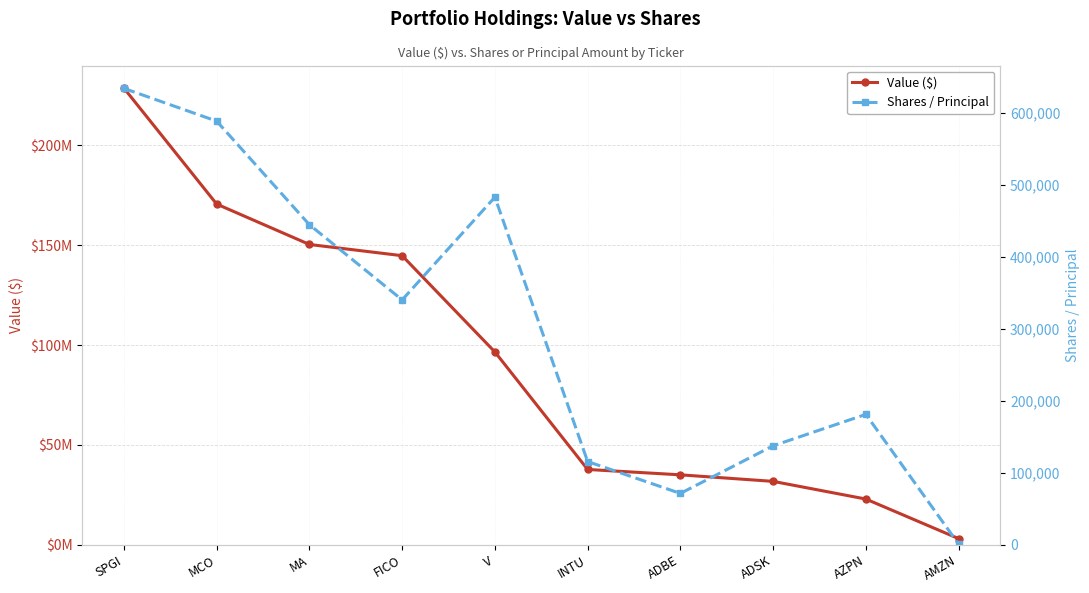

What is the highest value of the Value ($) series?

228620000